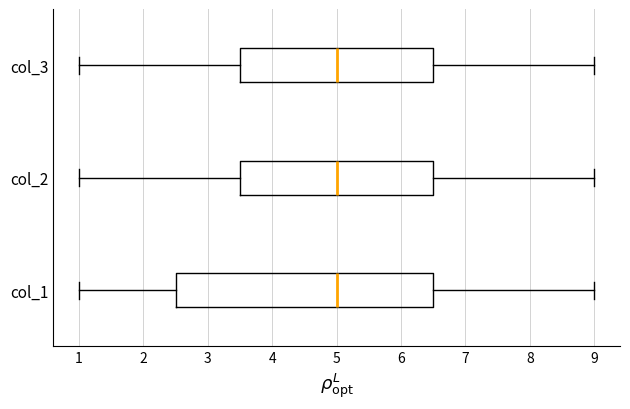

Reading bottom to top, read every box against the x-axis: the position of its median line, the range the box covers, and the ends of its whiskers. The values are not printed on the chart, so give them approximately, as read against the axis.

col_1: median 5.0, box 2.5 to 6.5, whiskers 1.0 to 9.0
col_2: median 5.0, box 3.5 to 6.5, whiskers 1.0 to 9.0
col_3: median 5.0, box 3.5 to 6.5, whiskers 1.0 to 9.0